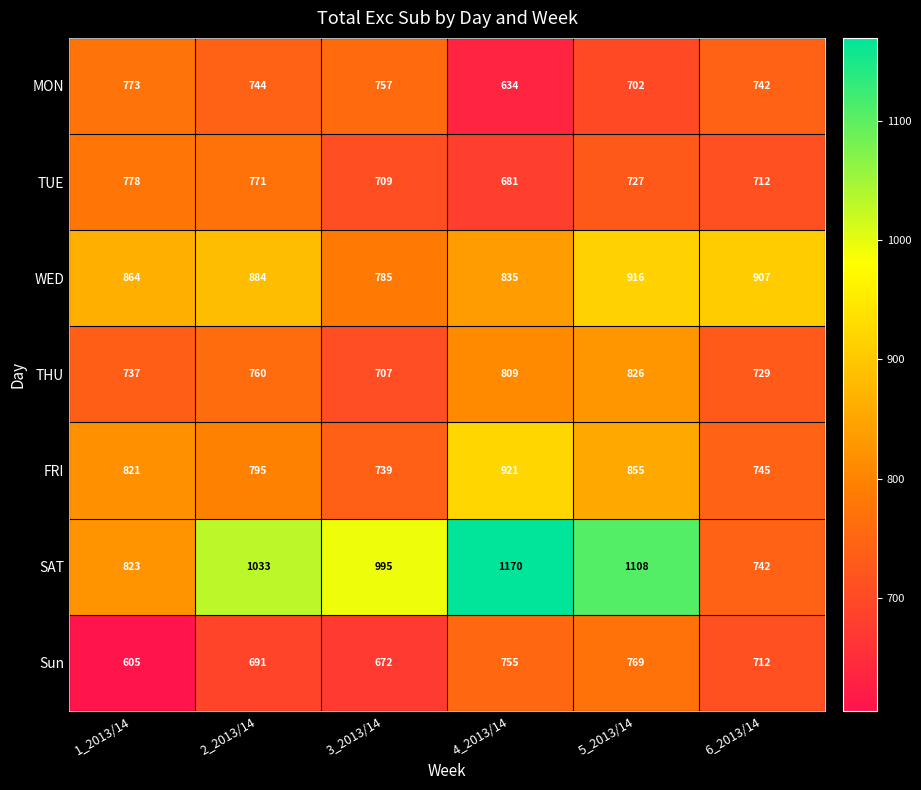

How many data points does each series have?

6